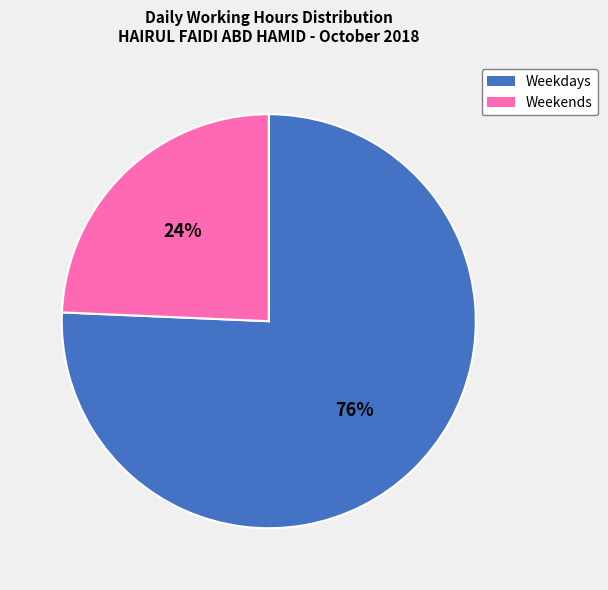

To the nearest percent, what is the average slice percentage?

50%